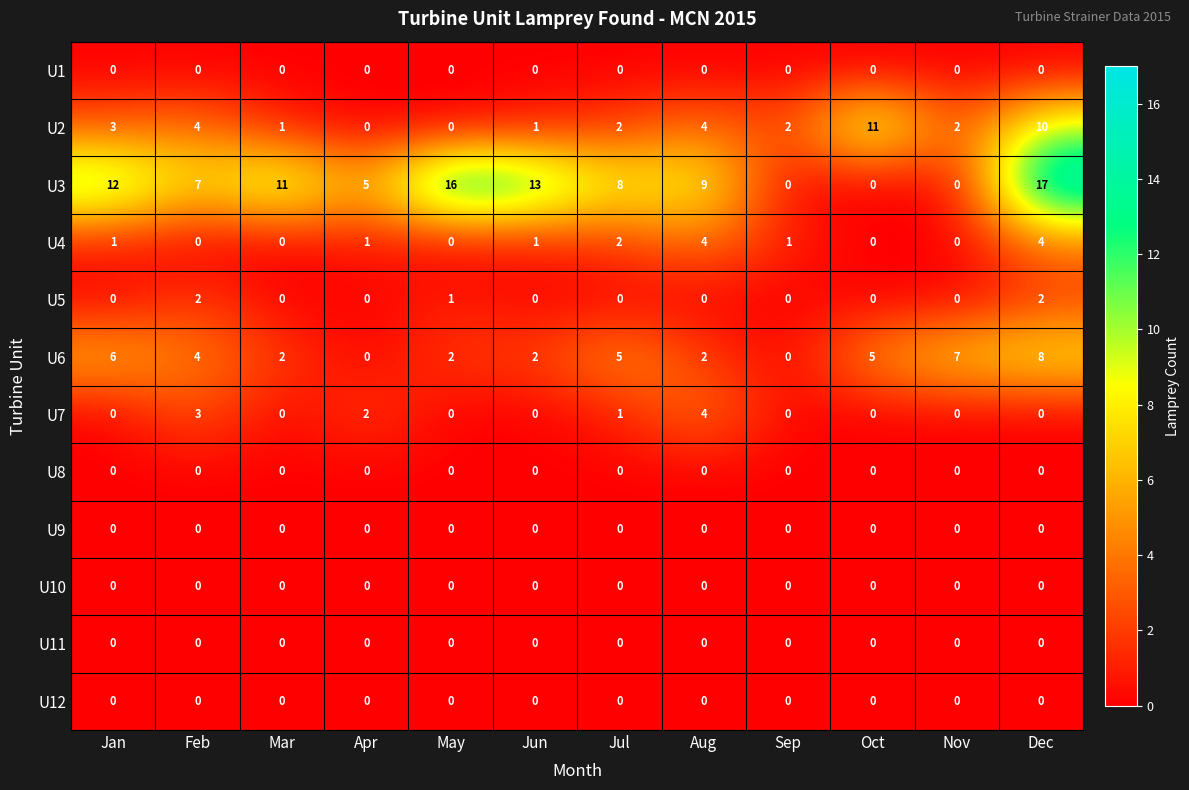

What is the greatest value displayed?

17